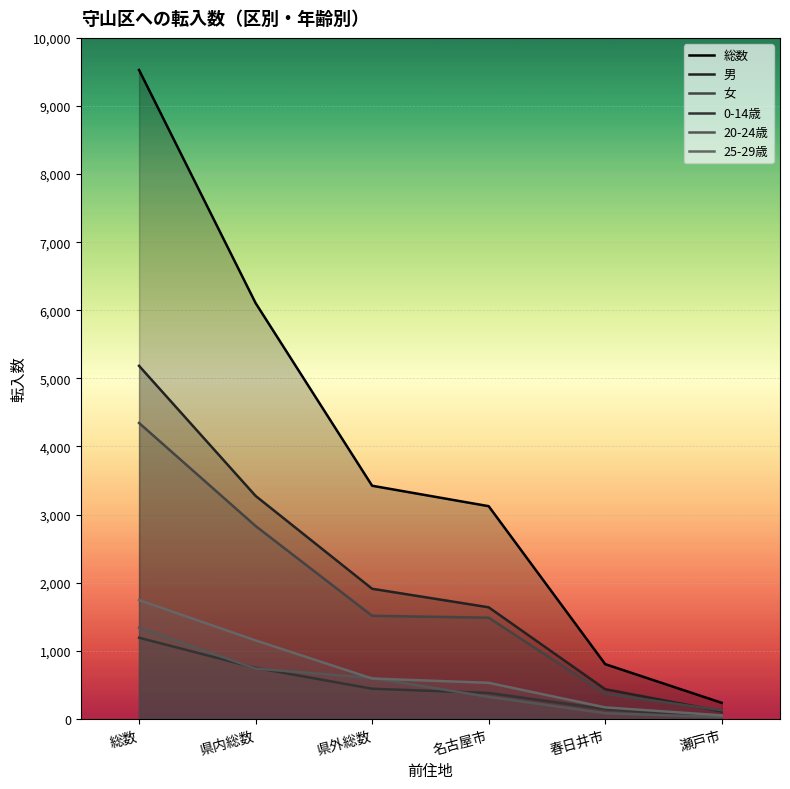

At which category is the sum across all series the highest?

総数